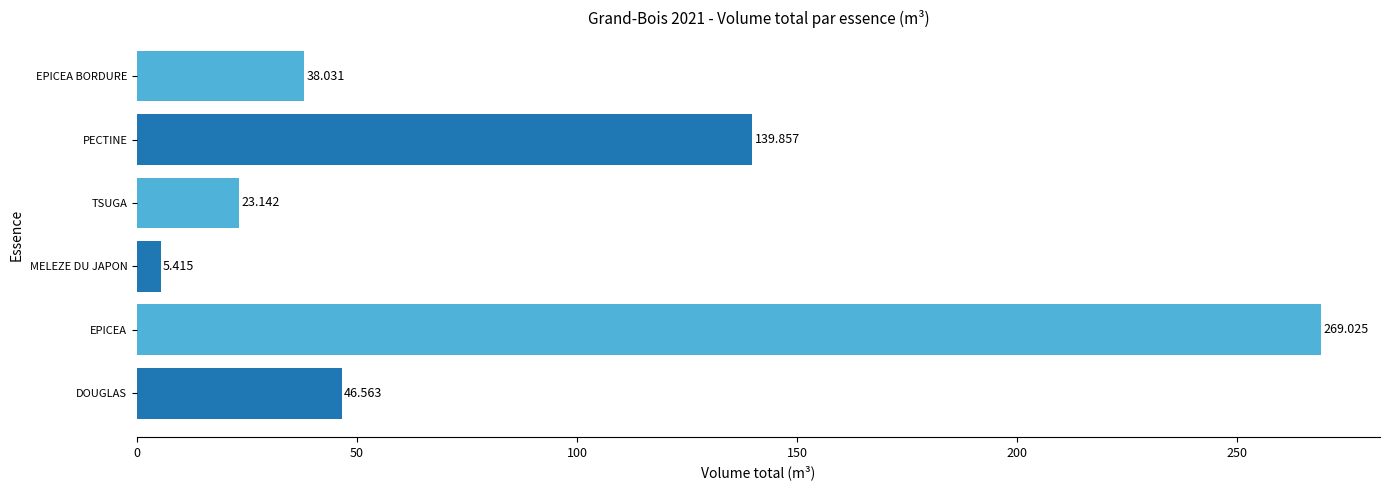

Does the chart contain any negative values?

No